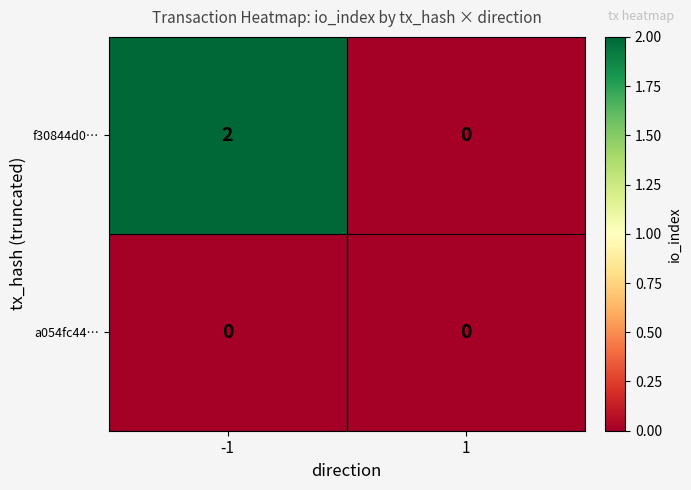

Which series changed the most between -1 and 1?

f30844d0…